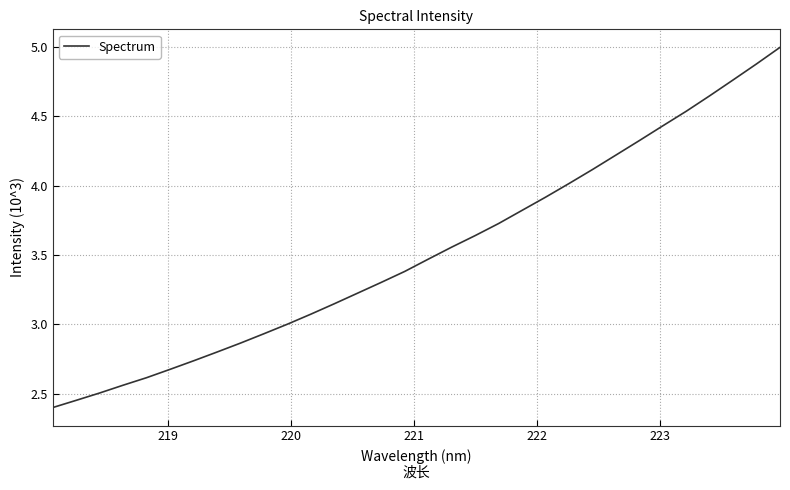

What is the maximum value shown in the chart?

5.0